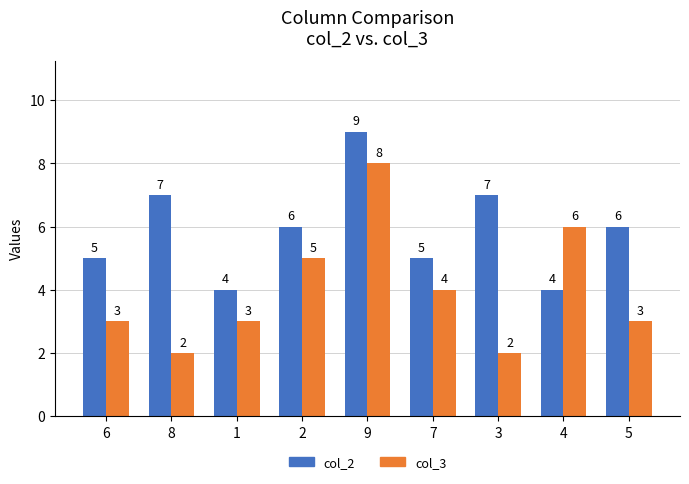

Which series has the largest total across all categories?

col_2